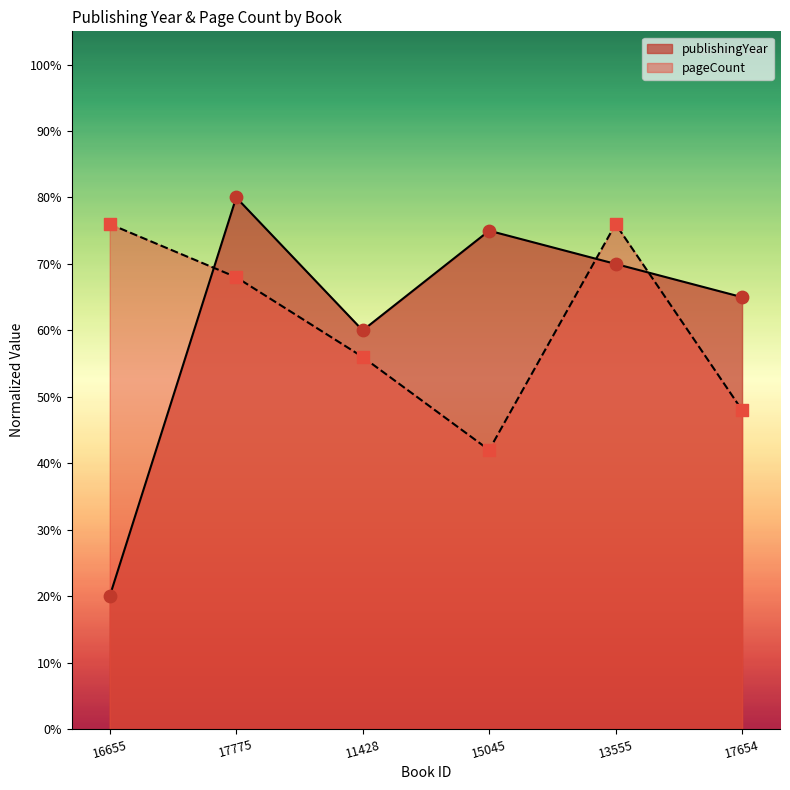

Which series has the largest Y range (max minus min)?

publishingYear